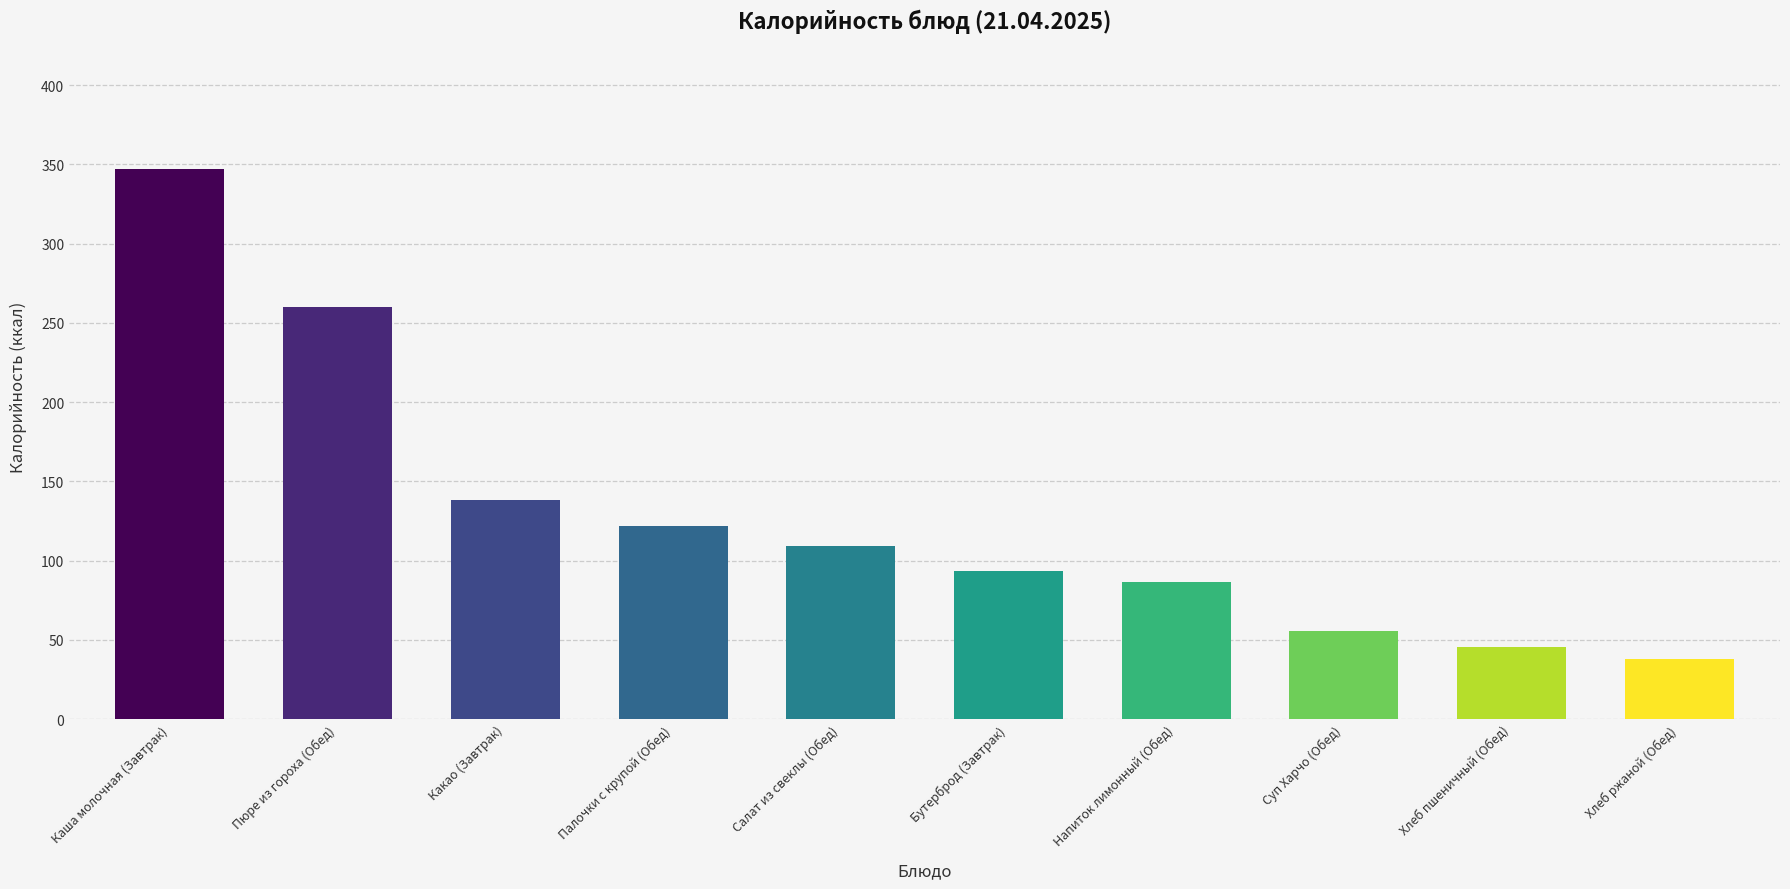

Rank the categories by value from highest to lowest.

Каша молочная (Завтрак), Пюре из гороха (Обед), Какао (Завтрак), Палочки с крупой (Обед), Салат из свеклы (Обед), Бутерброд (Завтрак), Напиток лимонный (Обед), Суп Харчо (Обед), Хлеб пшеничный (Обед), Хлеб ржаной (Обед)